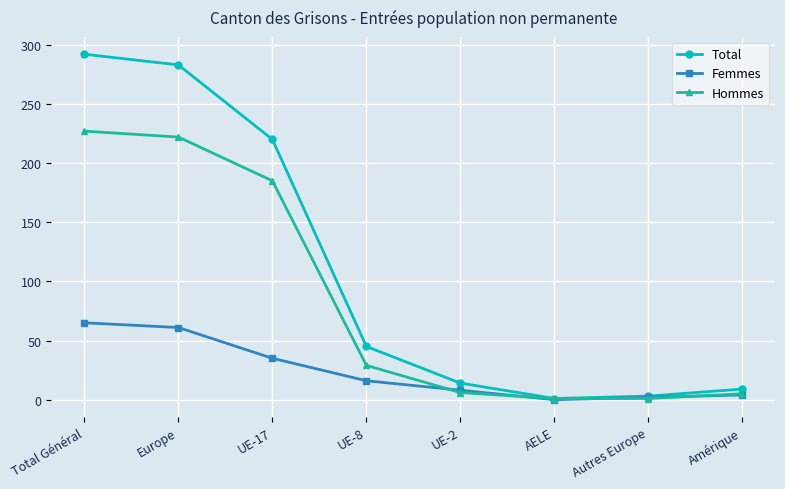

True or false: Total has more than 2 points higher than both neighbors.

False